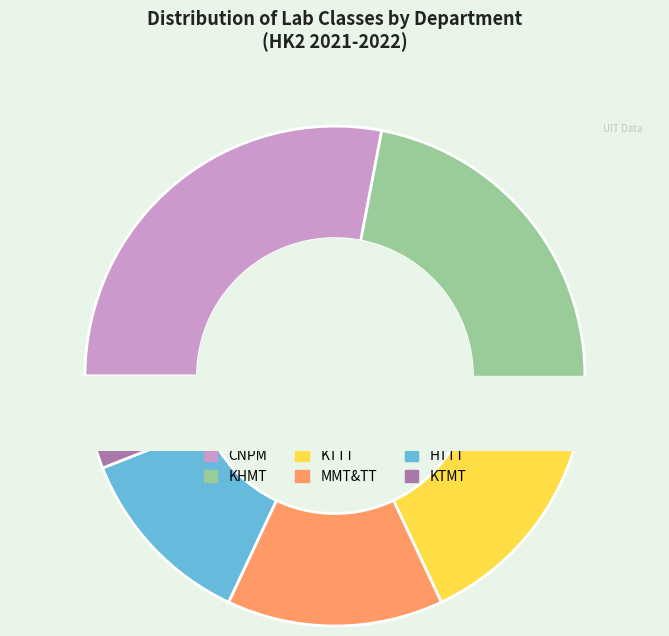

What is the ratio of the value at MMT&TT to the value at HTTT?

1.2